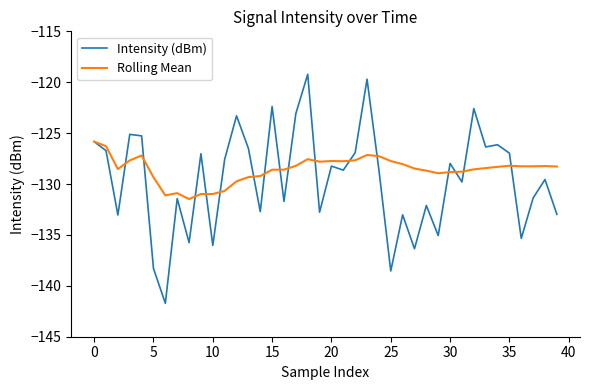

Rank the series by their maximum value, from highest to lowest.

Intensity (dBm), Rolling Mean